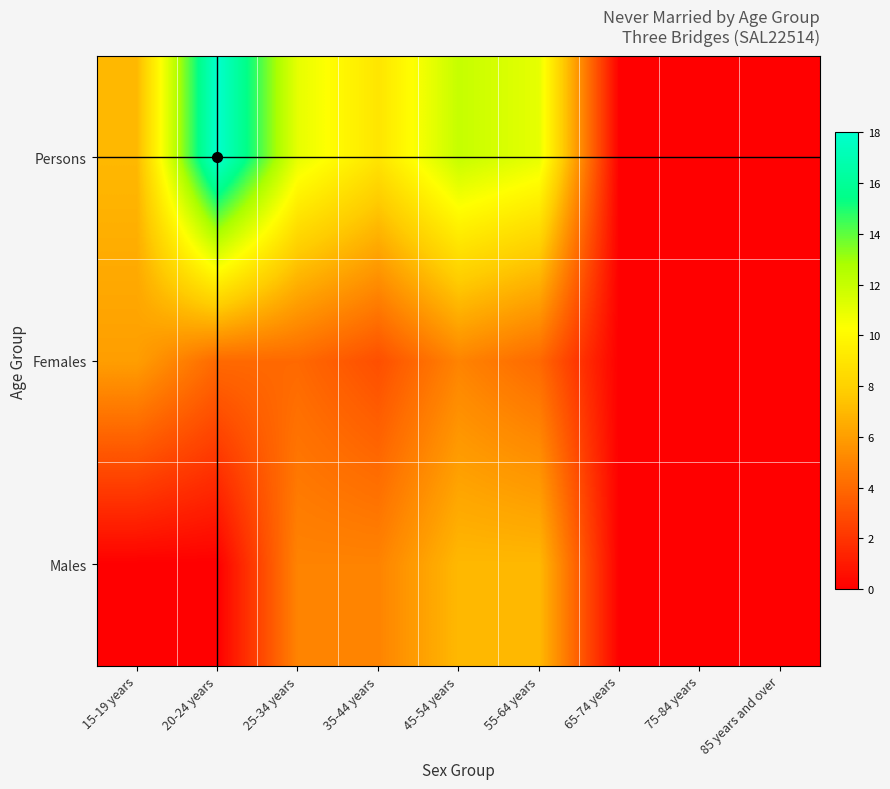

Reading right to left, transcribe all the data shown in this chart.

Males: 85 years and over=0	75-84 years=0	65-74 years=0	55-64 years=7	45-54 years=7	35-44 years=5	25-34 years=5	20-24 years=0	15-19 years=0
Females: 85 years and over=0	75-84 years=0	65-74 years=0	55-64 years=4	45-54 years=5	35-44 years=3	25-34 years=4	20-24 years=4	15-19 years=6
Persons: 85 years and over=0	75-84 years=0	65-74 years=0	55-64 years=11	45-54 years=12	35-44 years=9	25-34 years=11	20-24 years=18	15-19 years=7